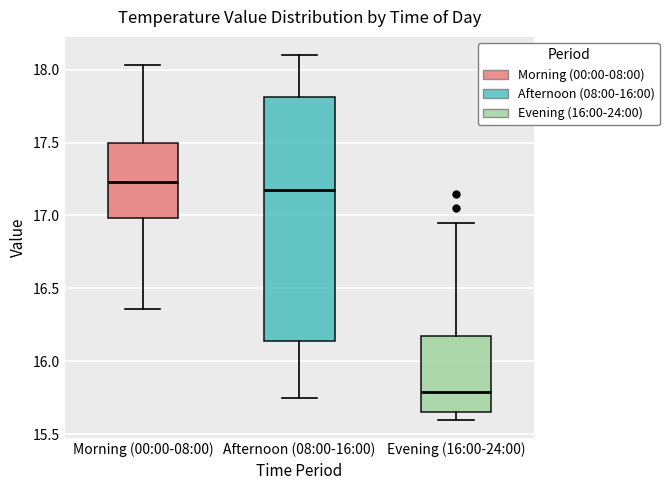

Reading left to right, read every box against the y-axis: the position of its median line, the range the box covers, and the ends of its whiskers. The values are not printed on the chart, so give them approximately, as read against the axis.

Morning (00:00-08:00): median 17.25, box 17.00 to 17.50, whiskers 16.35 to 18.05
Afternoon (08:00-16:00): median 17.20, box 16.15 to 17.80, whiskers 15.75 to 18.10
Evening (16:00-24:00): median 15.80, box 15.65 to 16.20, whiskers 15.60 to 16.95